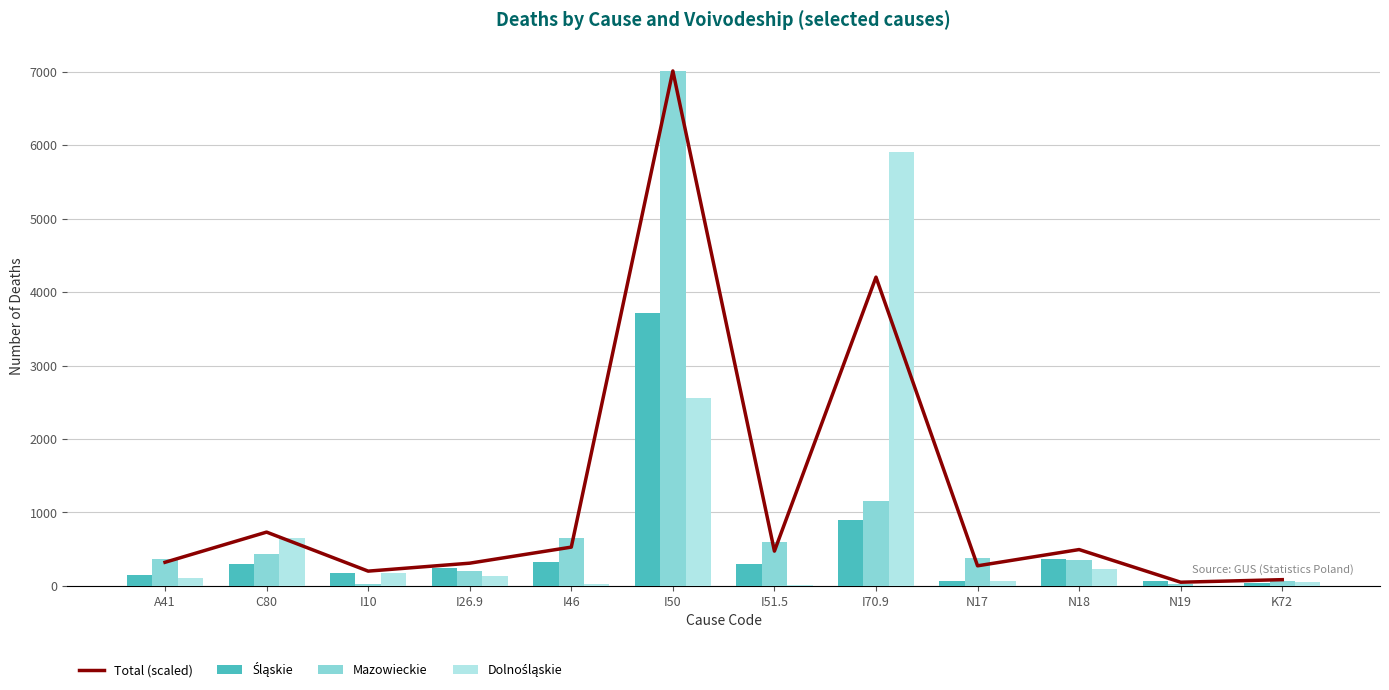

The Mazowieckie series shows 593.0 at I51.5. True or false?

True